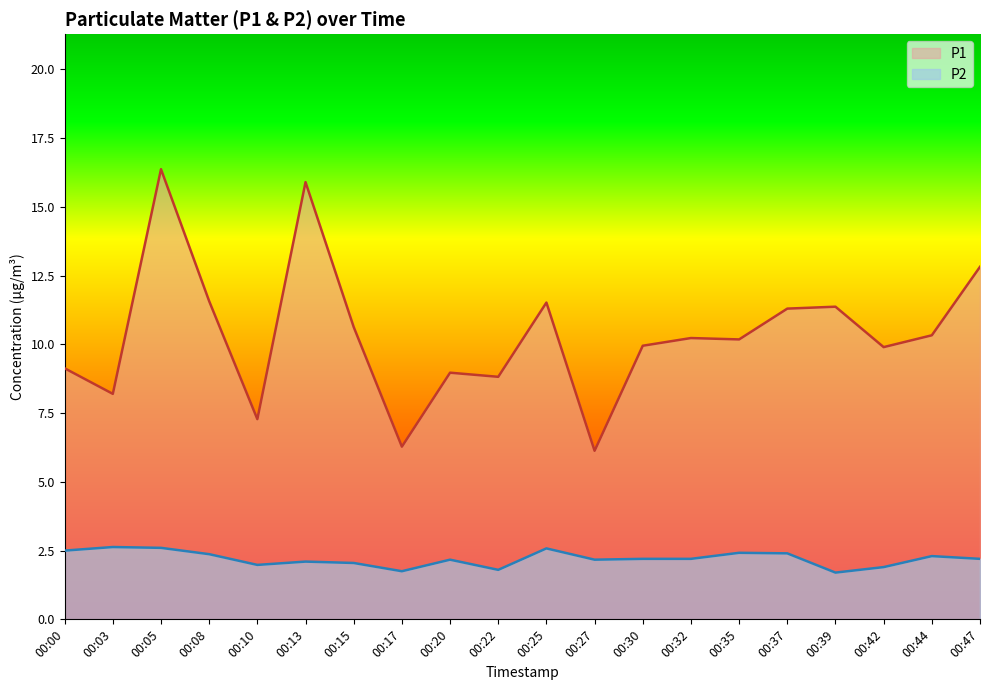

What is the difference between the second highest and minimum values in the P2 series?

0.9